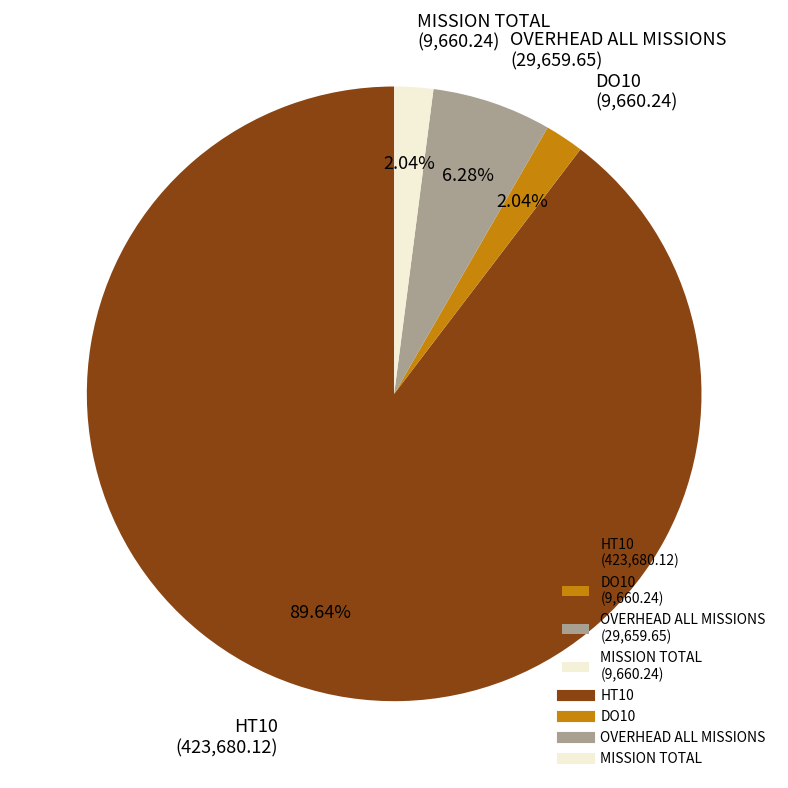

Which slice represents more than half of the pie?

HT10